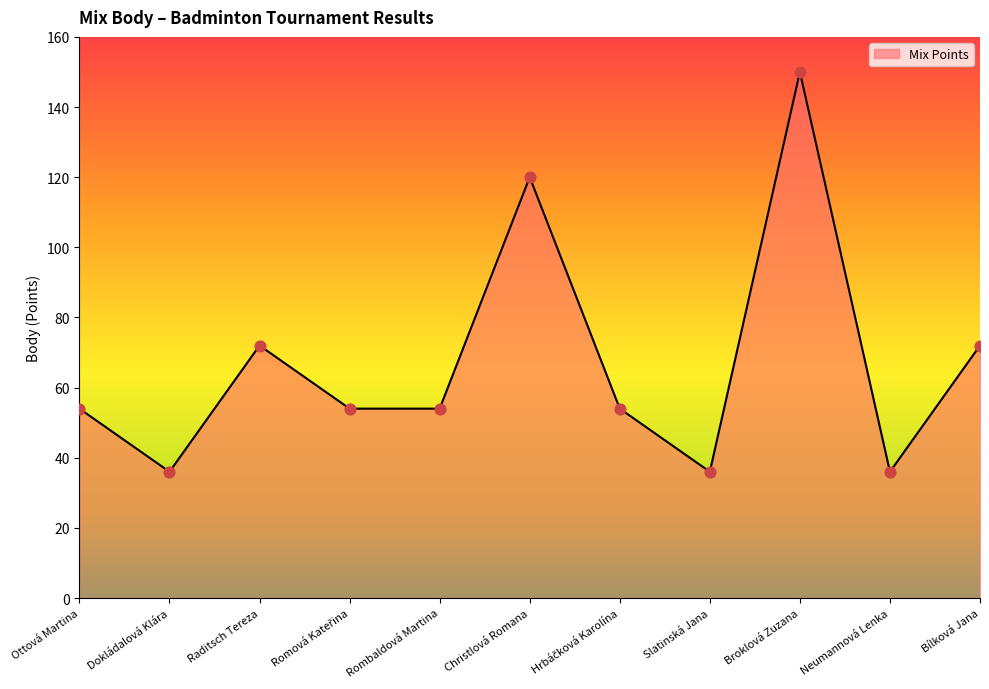

What is the ratio of the value at Bílková Jana to the value at Broklová Zuzana?

0.5